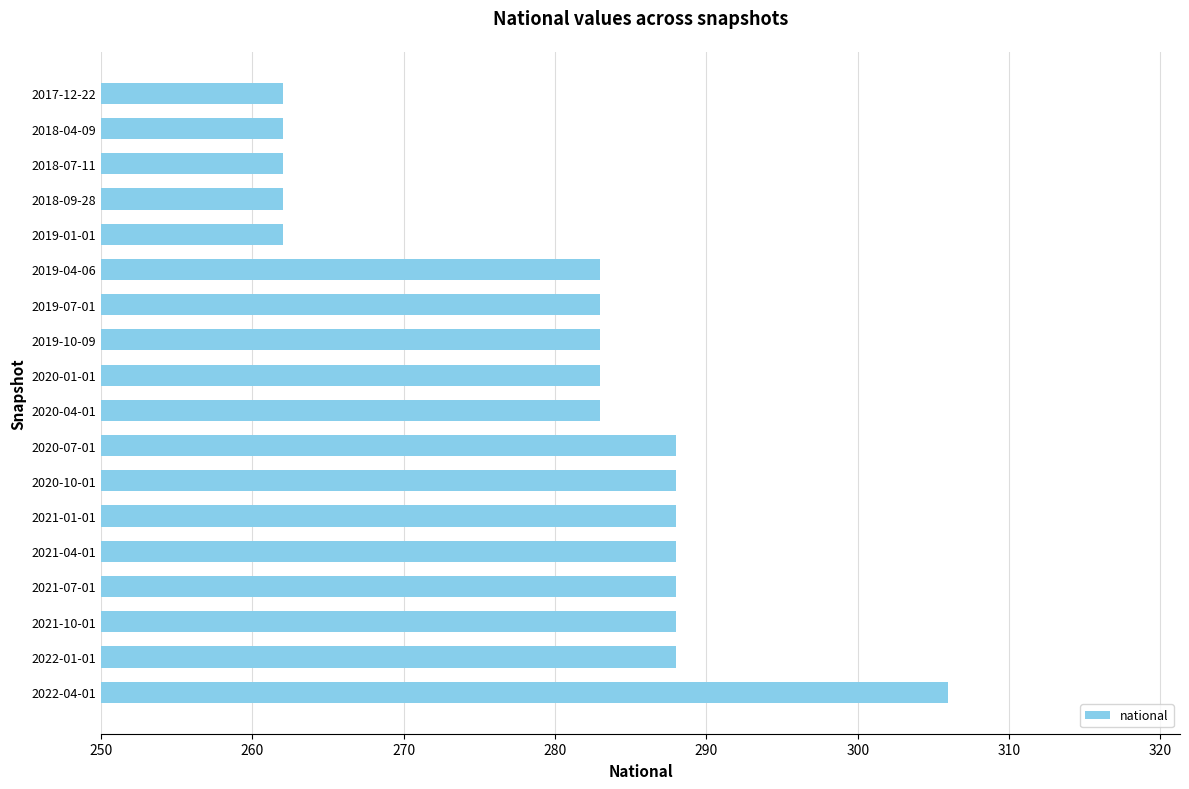

Reading top to bottom, what are all the values shown in this chart?

262	262	262	262	262	283	283	283	283	283	288	288	288	288	288	288	288	306